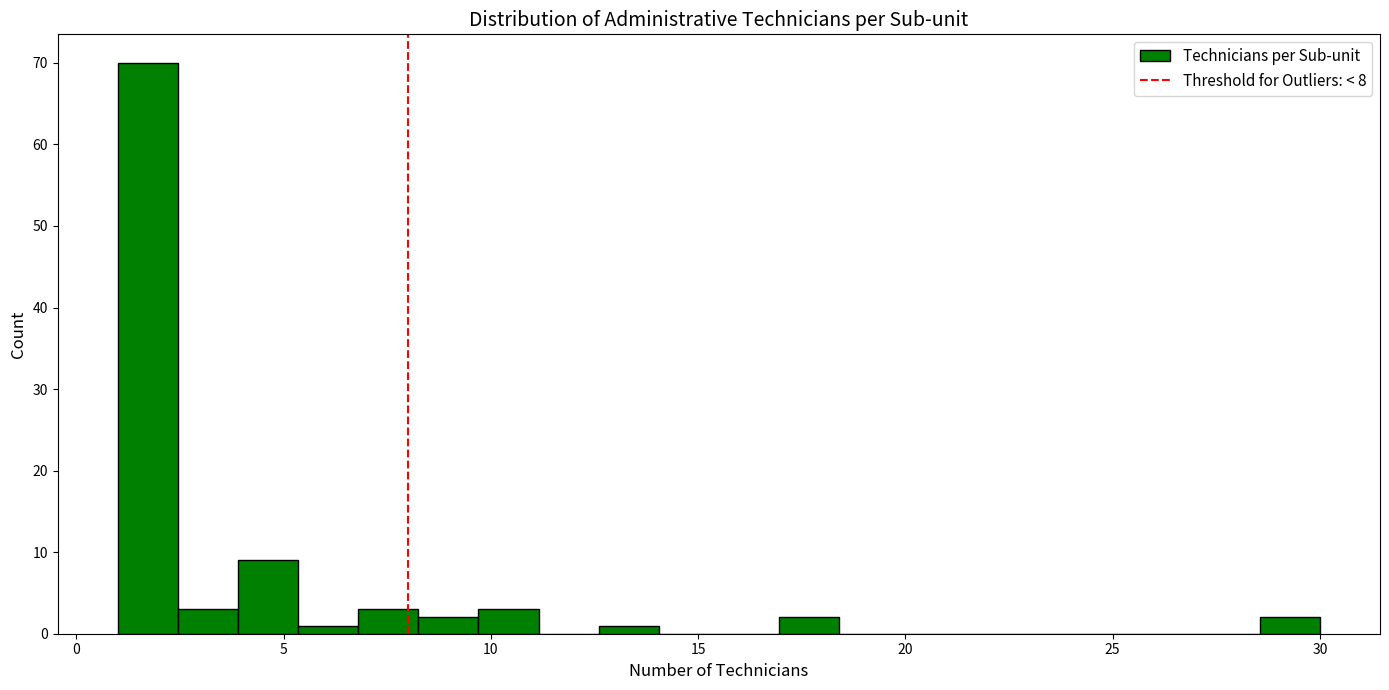

Read against the x-axis, roughly where is the centre of the tallest bar?

1.5